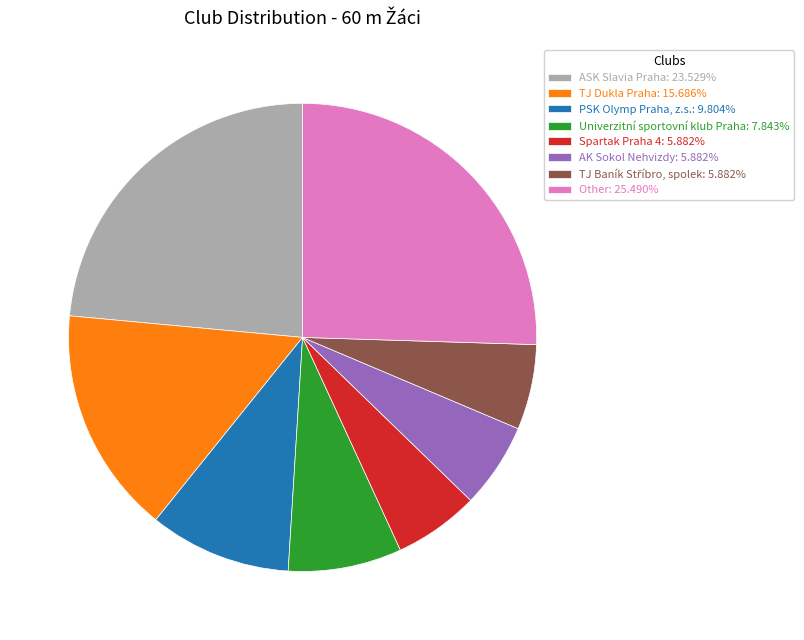

Is Univerzitní sportovní klub Praha: 7.843% the majority of the pie?

No